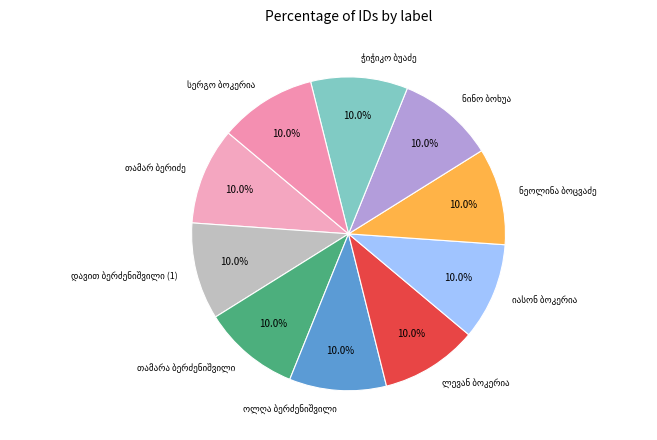

Is there a majority slice in this chart?

No